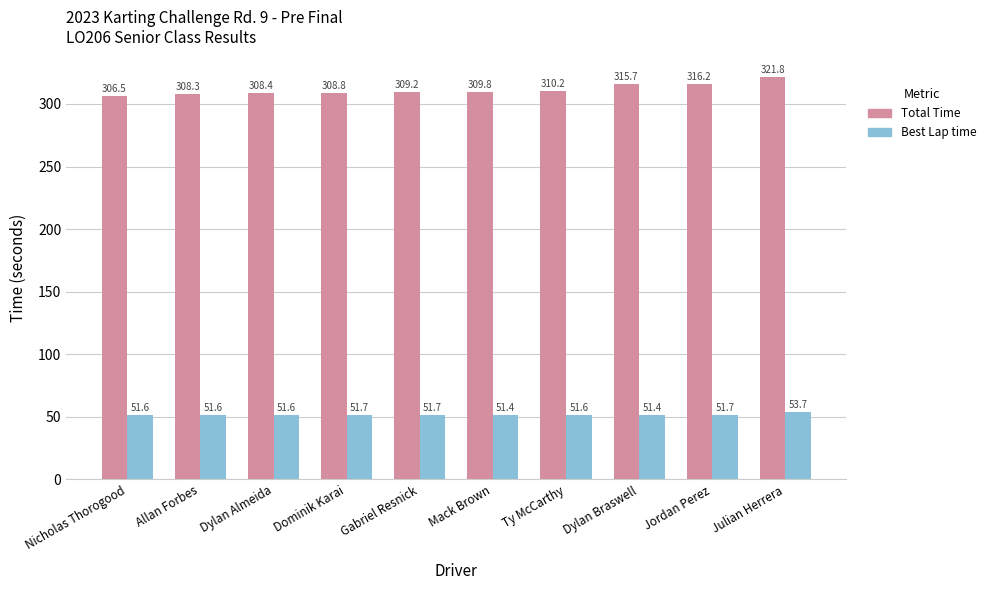

How many bars are there in total?

20